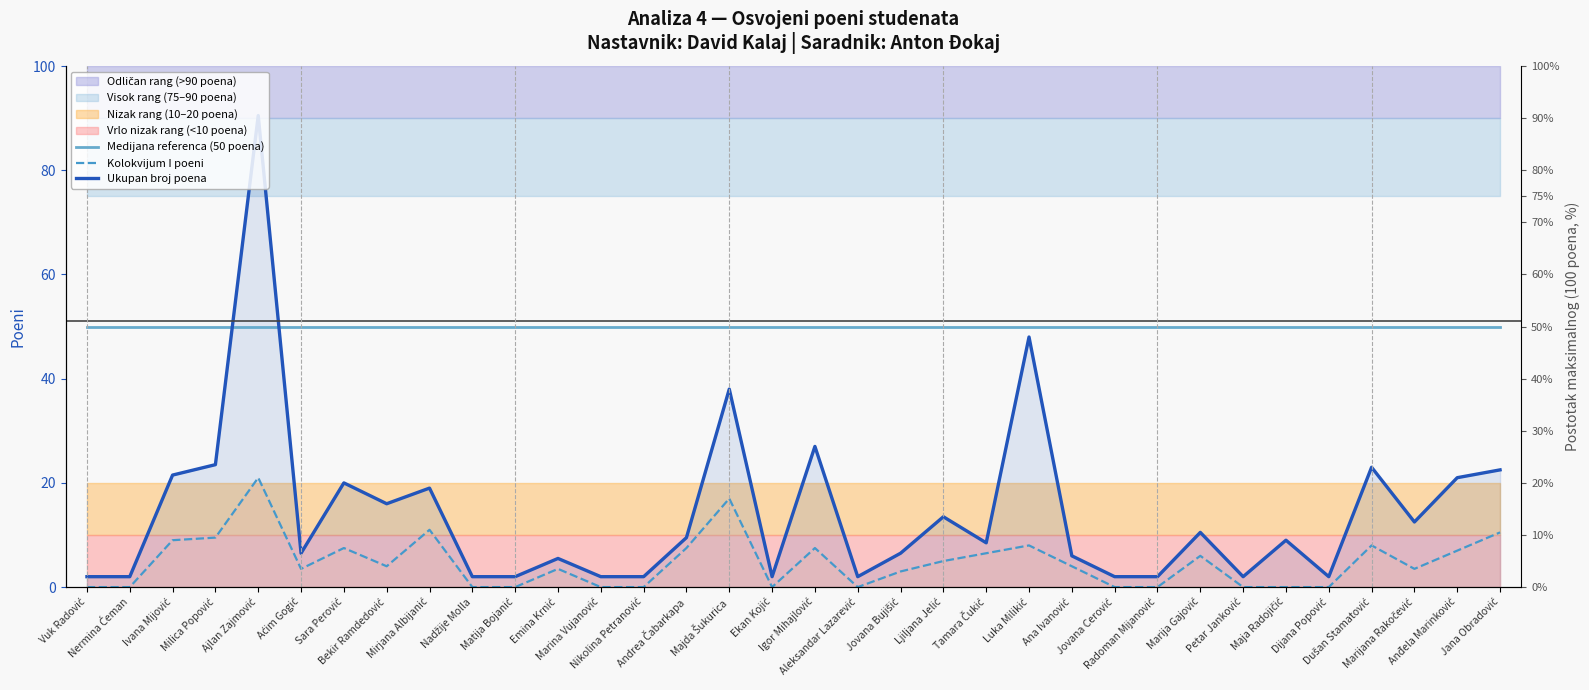

At which category is the sum across all series the highest?

Ajlan Zajmović